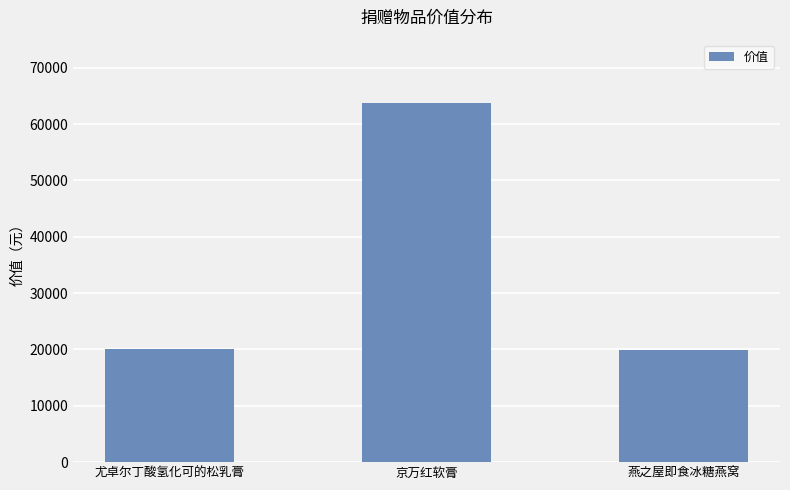

Which category has the highest value across all series?

京万红软膏